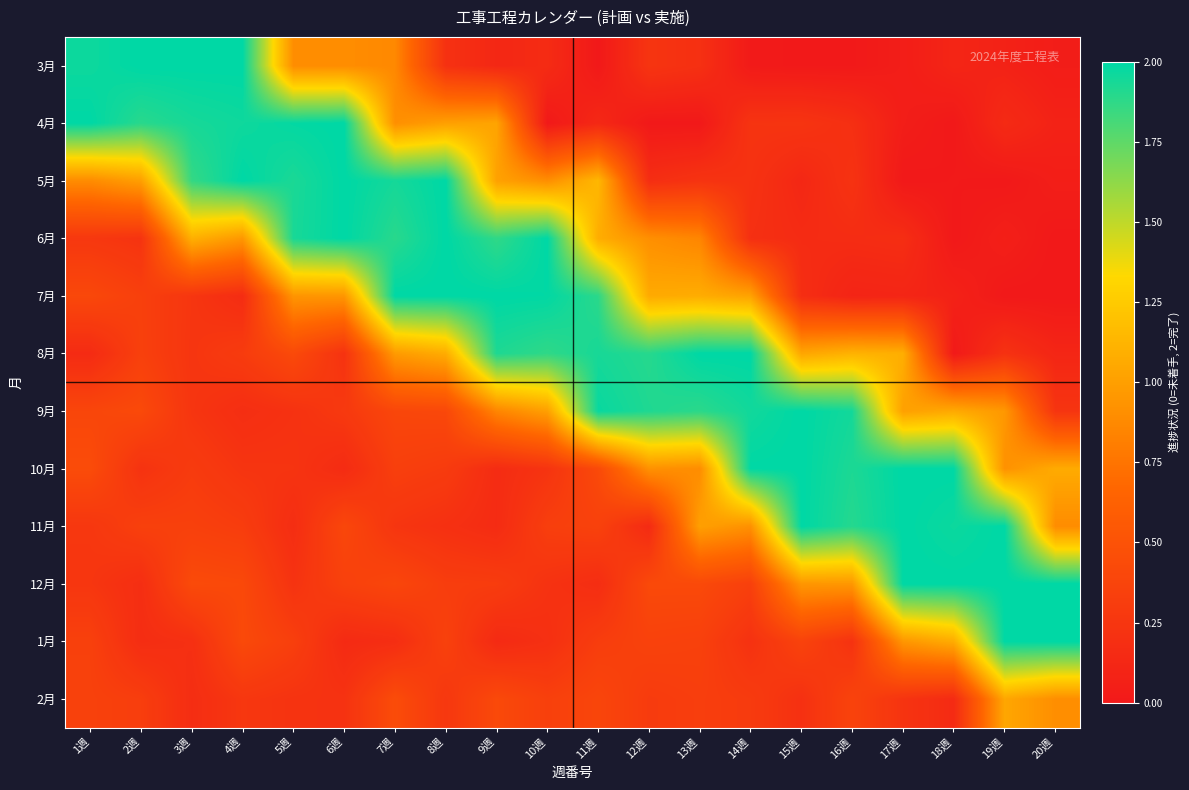

How many data points does each series have?

20